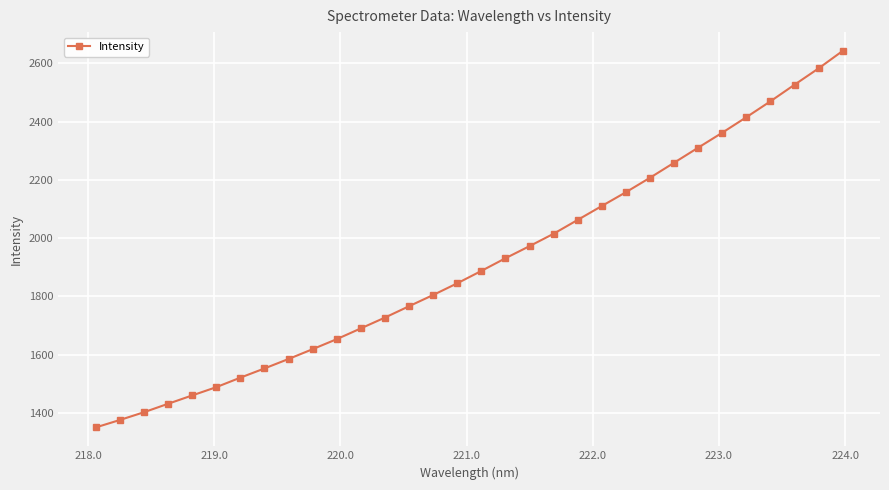

What is the value of the 31st point from the left?

2582.8